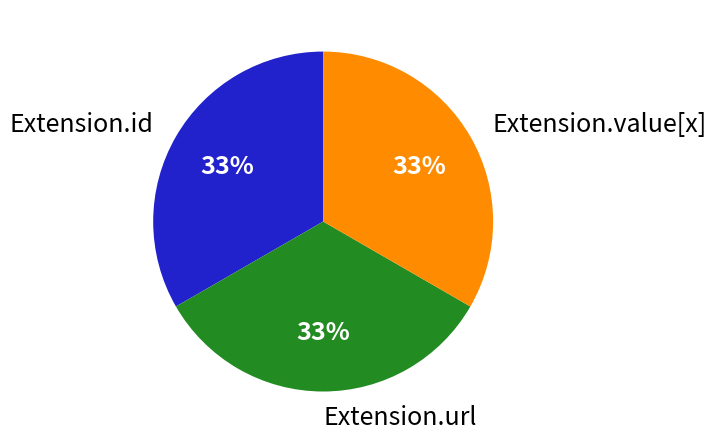

How many segments does this pie chart have?

3